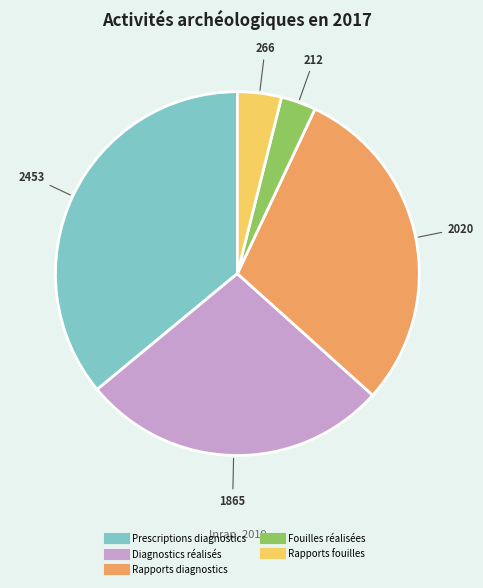

What is the smallest slice in the pie chart?

Fouilles réalisées